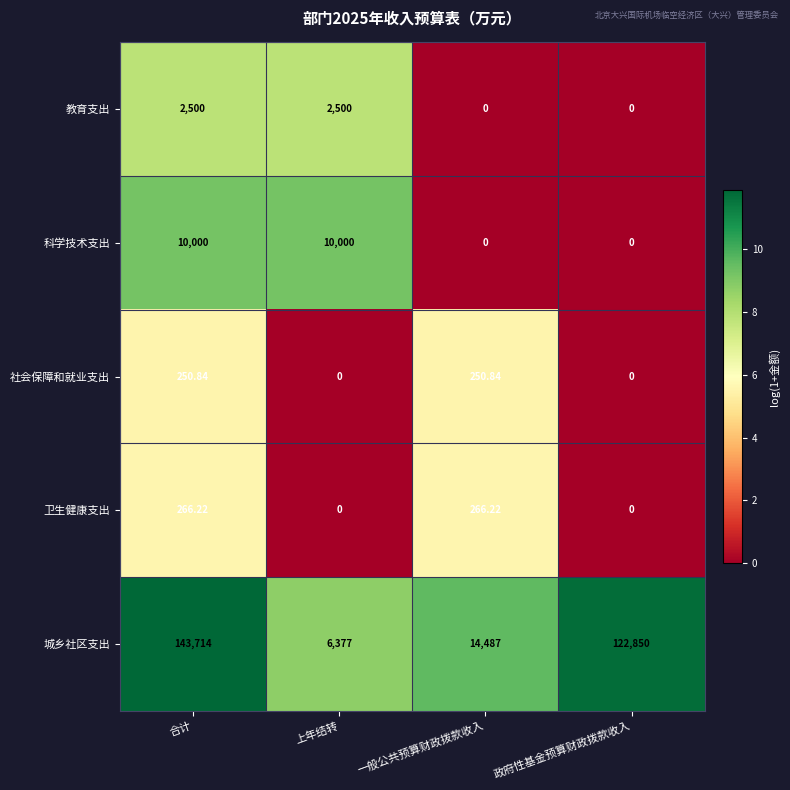

How many data points does each series have?

4